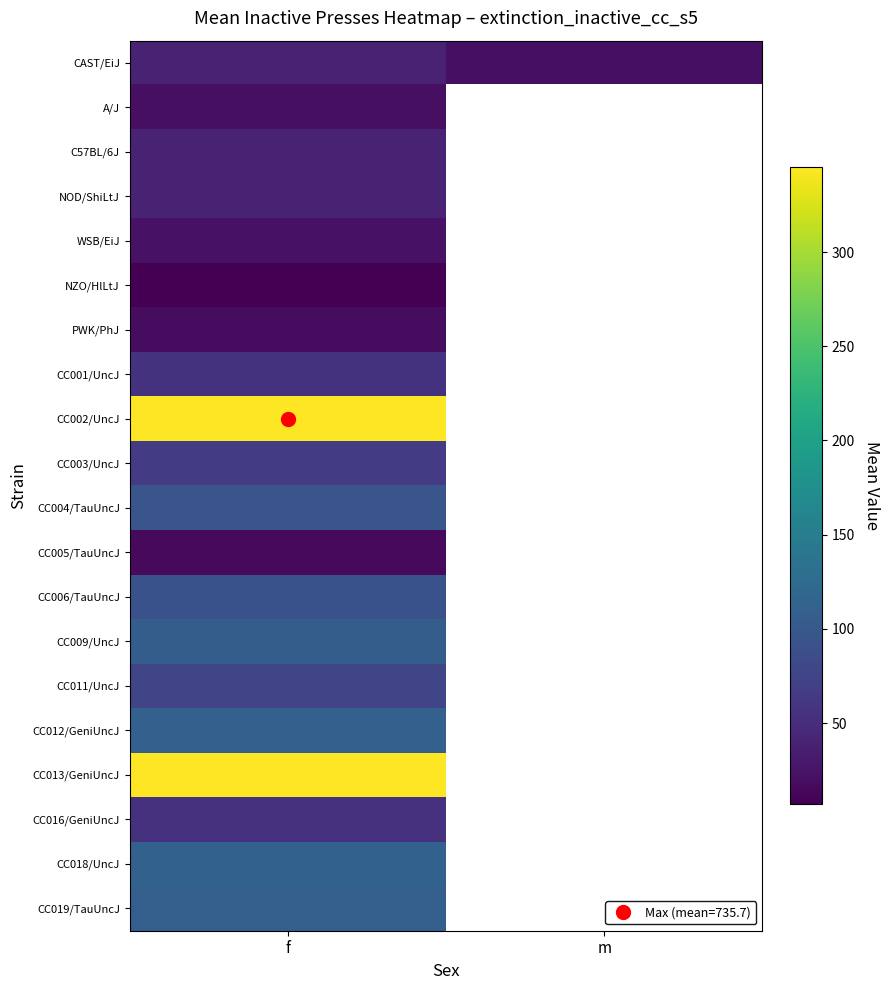

Is it true that CC016/GeniUncJ equals 55.0 at f?

True